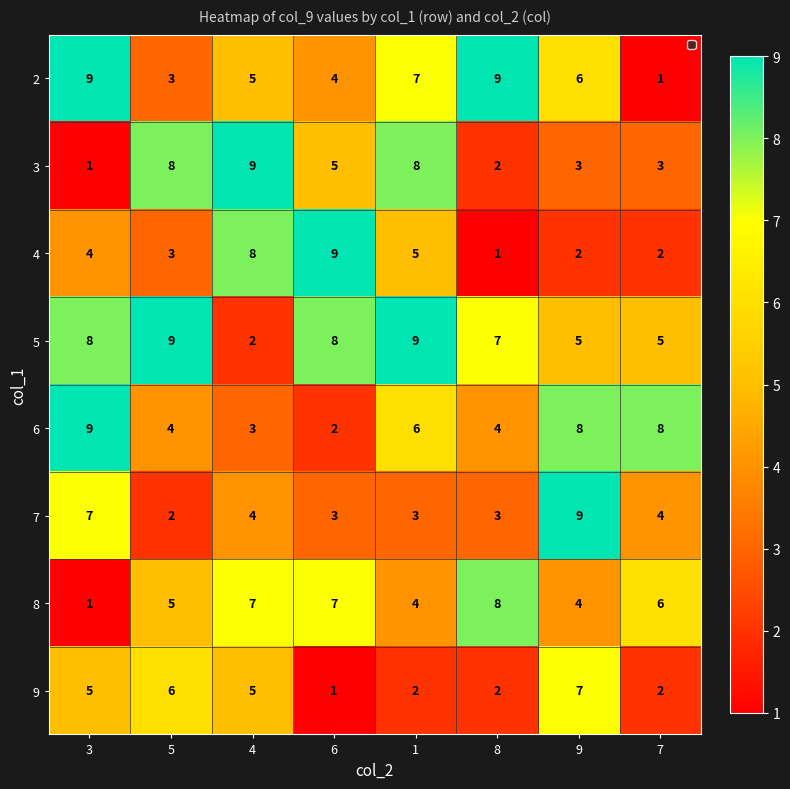

At which label does 2 first exceed 6?

3